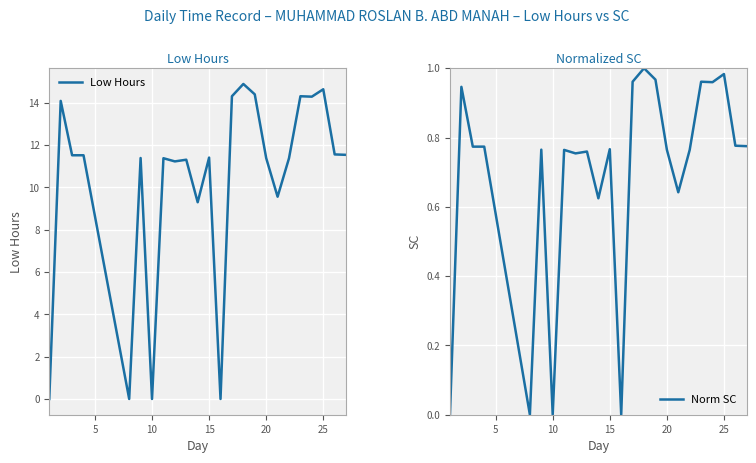

True or false: Low Hours and Norm SC intersect in this chart.

False